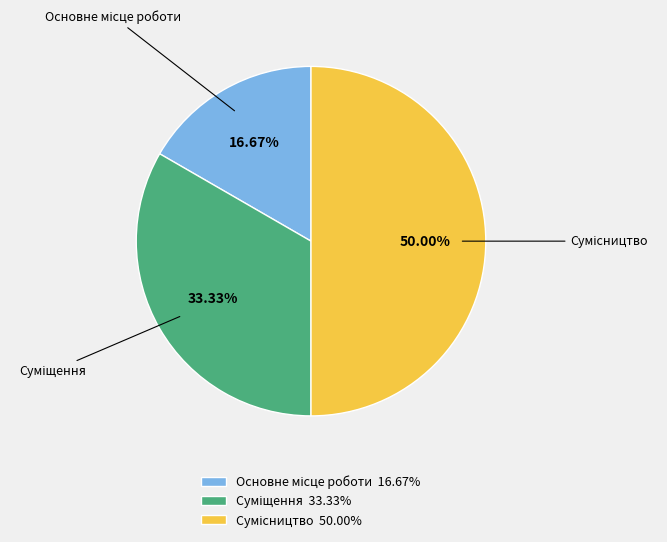

To the nearest percent, what percentage of the pie is Суміщення?

33%